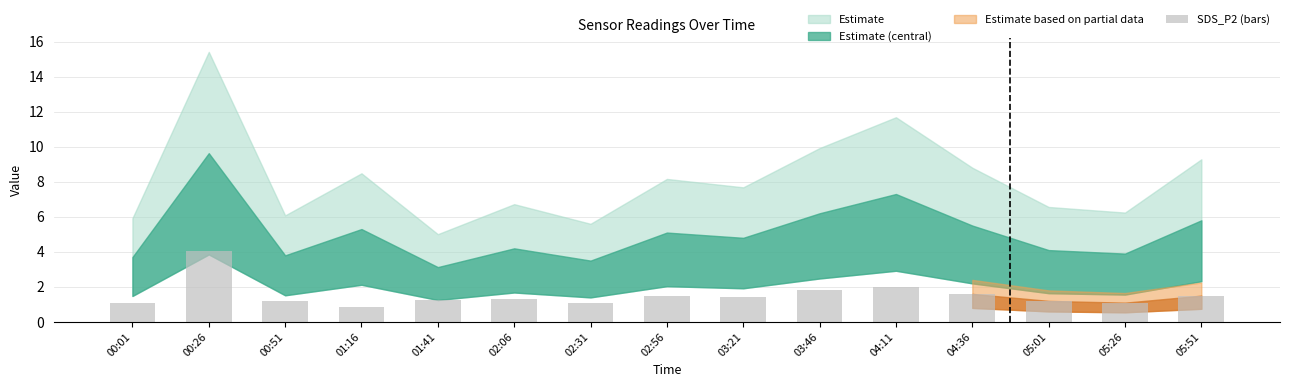

Is it true that the value at 03:46 is 2.9?

False